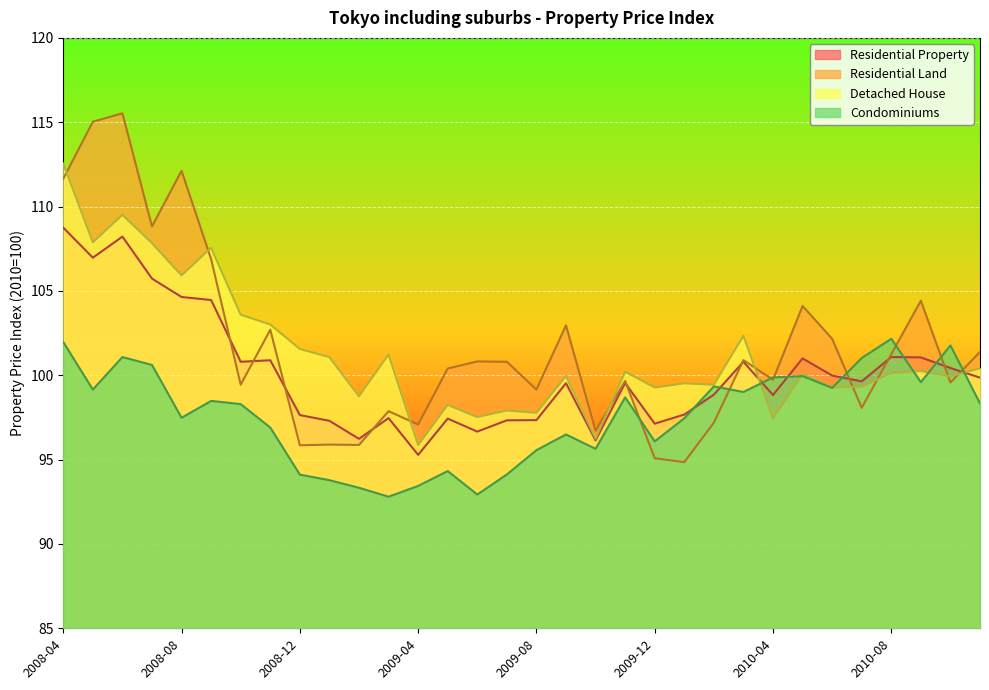

The value of Residential Land at 2008-09 is 106.9. True or false?

True